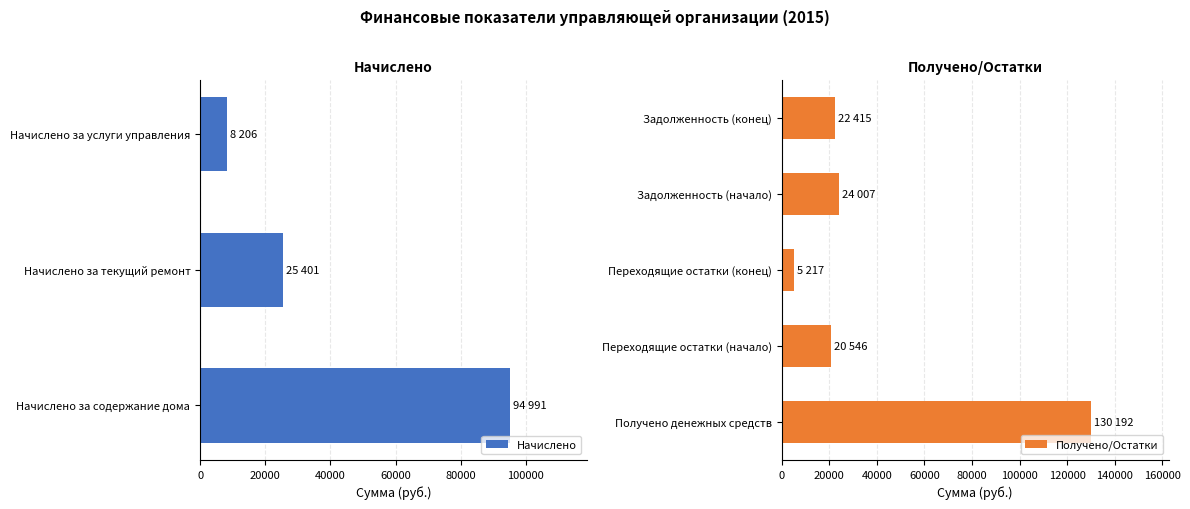

Reading left to right, extract all data points from this chart.

Начислено: Начислено за содержание дома=94991.9	Начислено за текущий ремонт=25401.3	Начислено за услуги управления=8206.1	Получено денежных средств=0.0	Переходящие остатки (начало)=0.0	Переходящие остатки (конец)=0.0	Задолженность (начало)=0.0	Задолженность (конец)=0.0
Получено/Остатки: Начислено за содержание дома=0.0	Начислено за текущий ремонт=0.0	Начислено за услуги управления=0.0	Получено денежных средств=130192.2	Переходящие остатки (начало)=20546.2	Переходящие остатки (конец)=5217.9	Задолженность (начало)=24007.9	Задолженность (конец)=22415.1